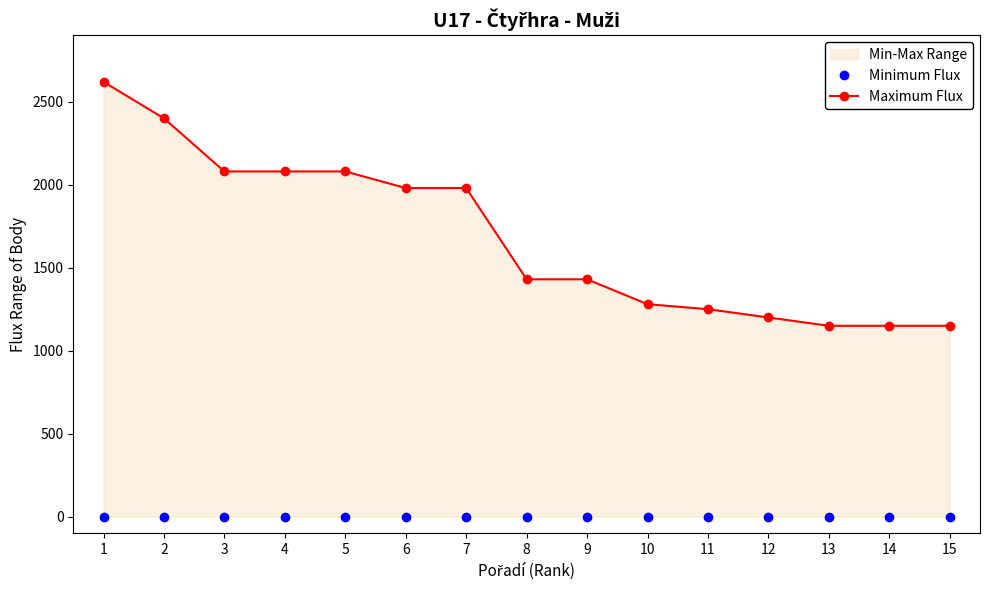

At how many categories does at least one series exceed 305?

15